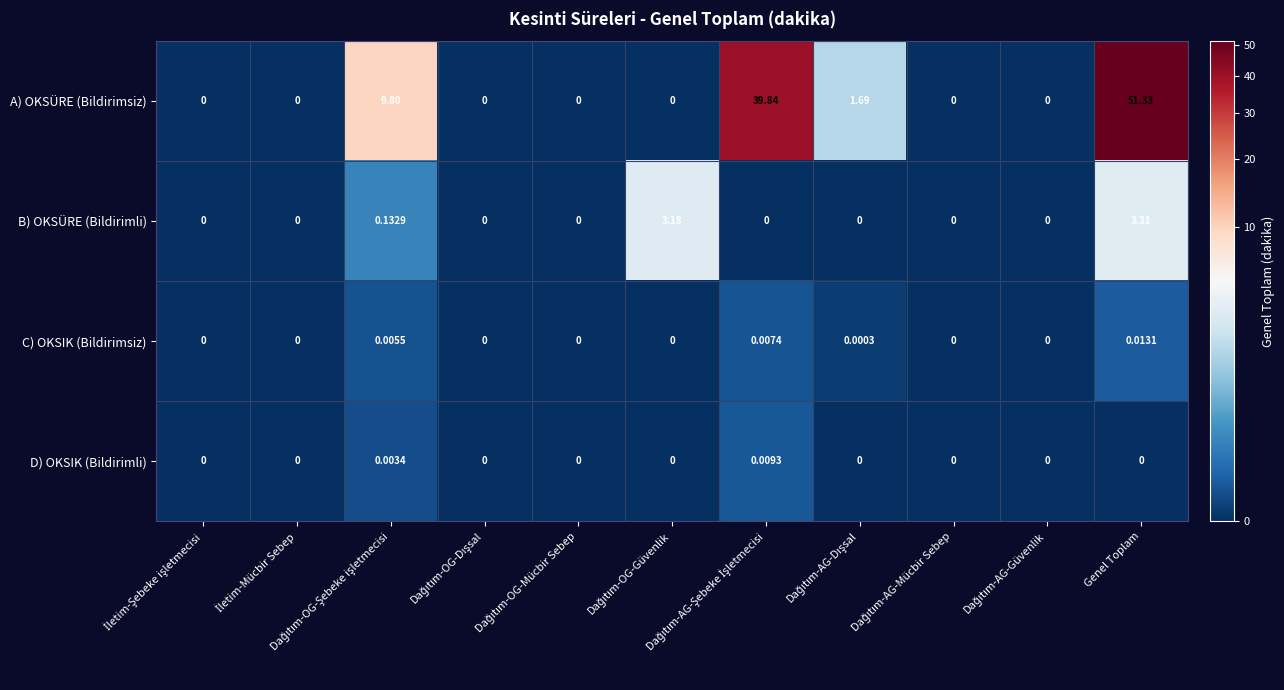

Which series has the largest total across all categories?

A) OKSÜRE (Bildirimsiz)